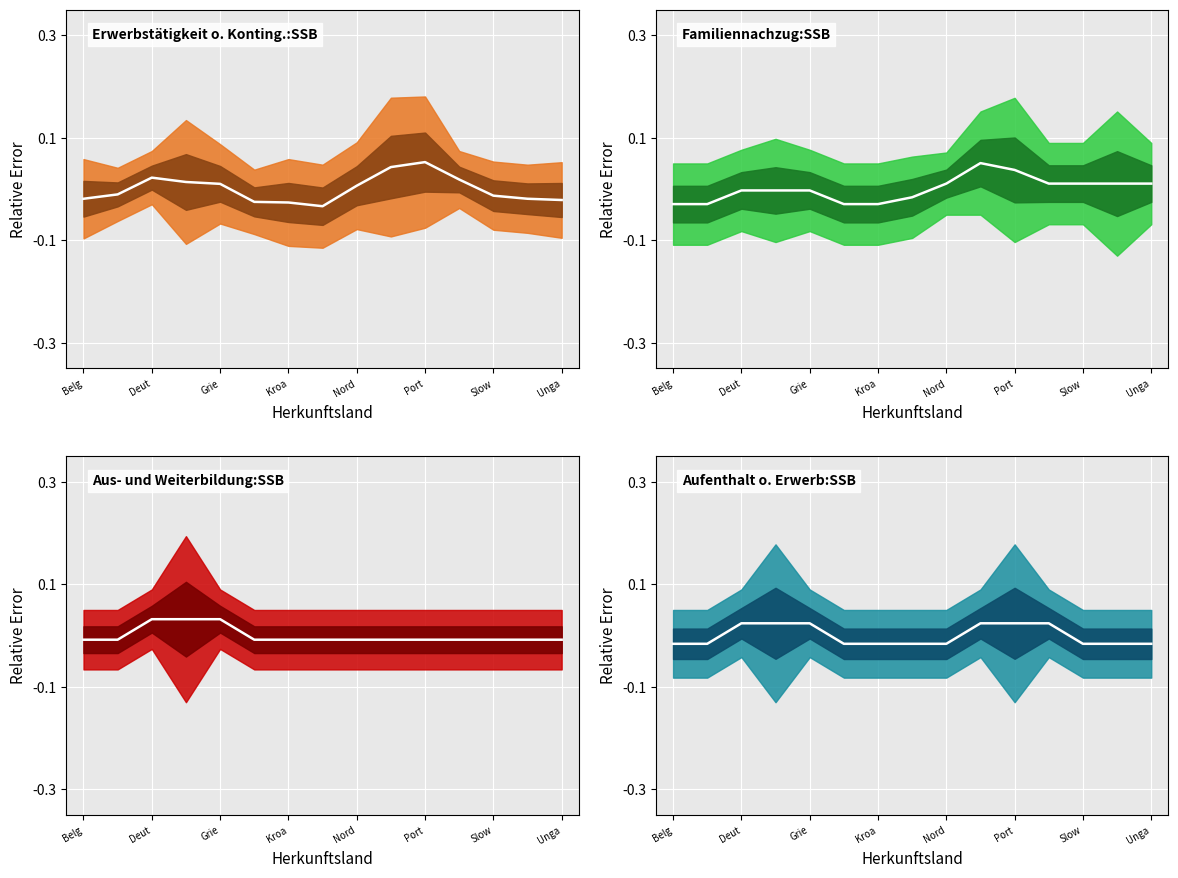

At how many categories does at least one series exceed 0?

10